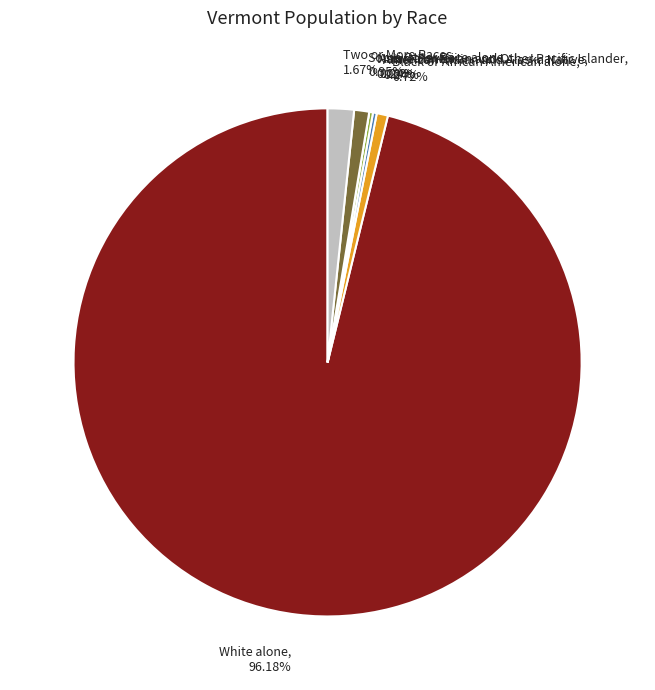

To the nearest percent, what is the combined percentage of Native Hawaiian and Other Pacific Islander and Two or More Races?

2%